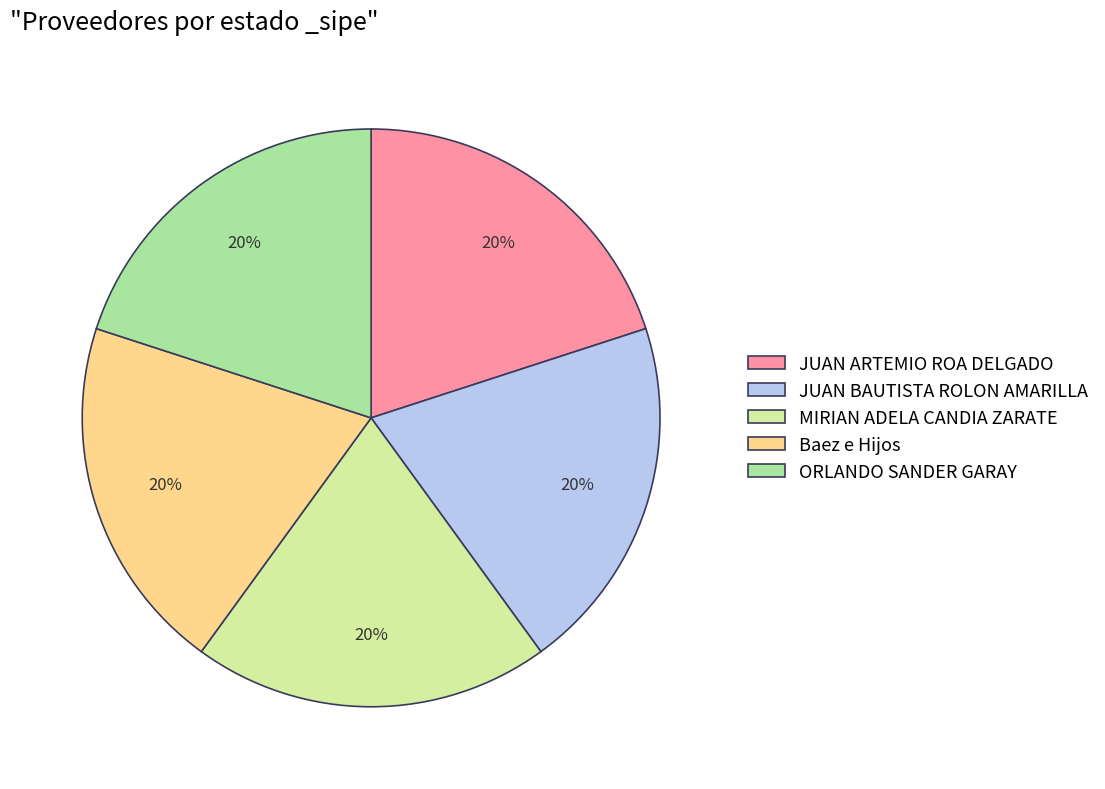

What is the ratio of the value at JUAN ARTEMIO ROA DELGADO to the value at JUAN BAUTISTA ROLON AMARILLA?

1.0